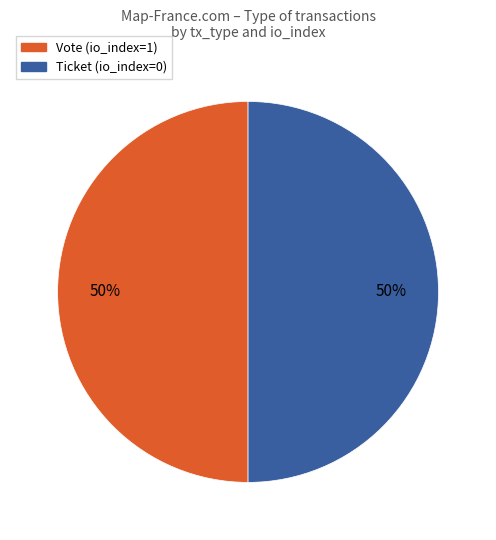

To the nearest percent, what is the combined percentage of Vote (io_index=1) and Ticket (io_index=0)?

100%